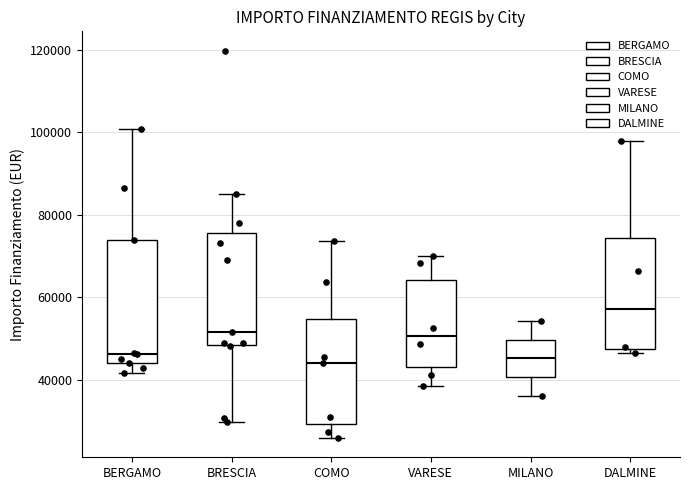

Reading left to right, transcribe this box plot: for each box, give where its median line is, the range the box spans, and where its two whiskers end, as read against the y-axis. The values are not printed on the chart, so give them approximately, as read against the axis.

BERGAMO: median 46000, box 44000 to 74000, whiskers 42000 to 100000
BRESCIA: median 52000, box 48000 to 76000, whiskers 30000 to 84000
COMO: median 44000, box 30000 to 54000, whiskers 26000 to 74000
VARESE: median 50000, box 44000 to 64000, whiskers 38000 to 70000
MILANO: median 46000, box 40000 to 50000, whiskers 36000 to 54000
DALMINE: median 58000, box 48000 to 74000, whiskers 46000 to 98000